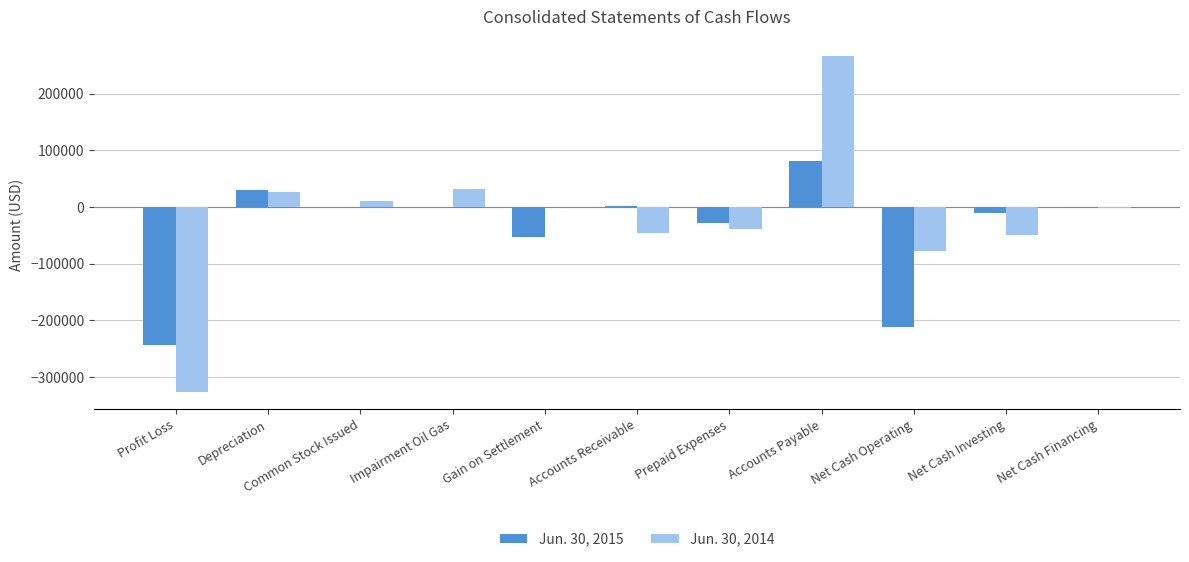

How many data points in Jun. 30, 2015 are above -1250?

5